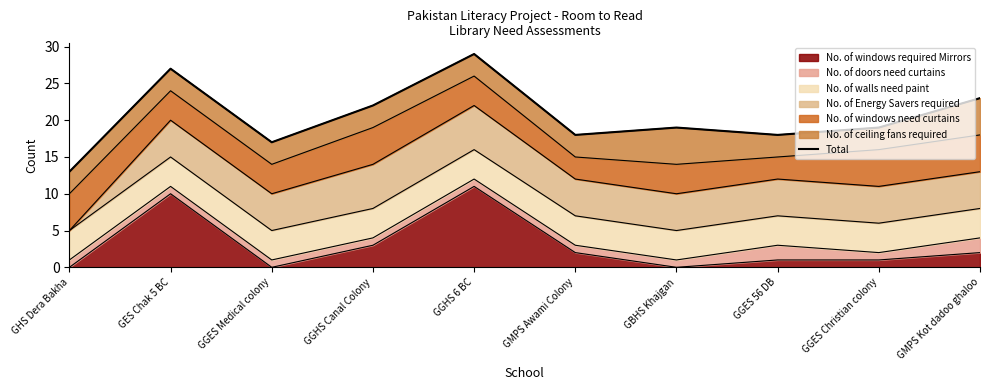

Reading right to left, extract all data points from this chart.

GMPS Kot dadoo ghaloo=23	GGES Christian colony=19	GGES 56 DB=18	GBHS Khajgan=19	GMPS Awami Colony=18	GGHS 6 BC=29	GGHS Canal Colony=22	GGES Medical colony=17	GES Chak 5 BC=27	GHS Dera Bakha=13